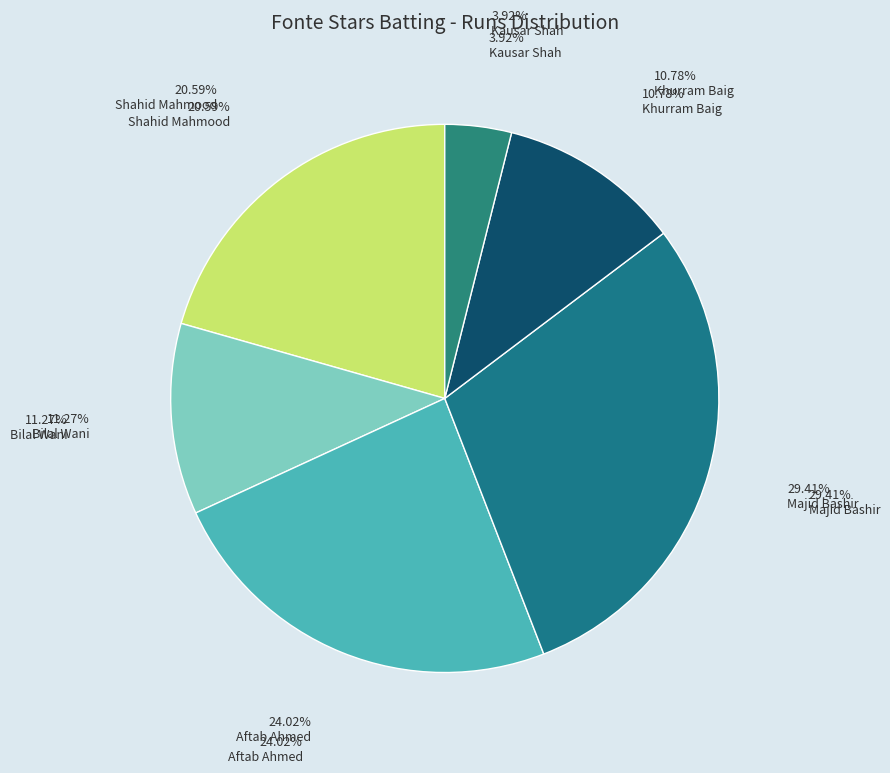

Which slice is the largest?

Majid Bashir